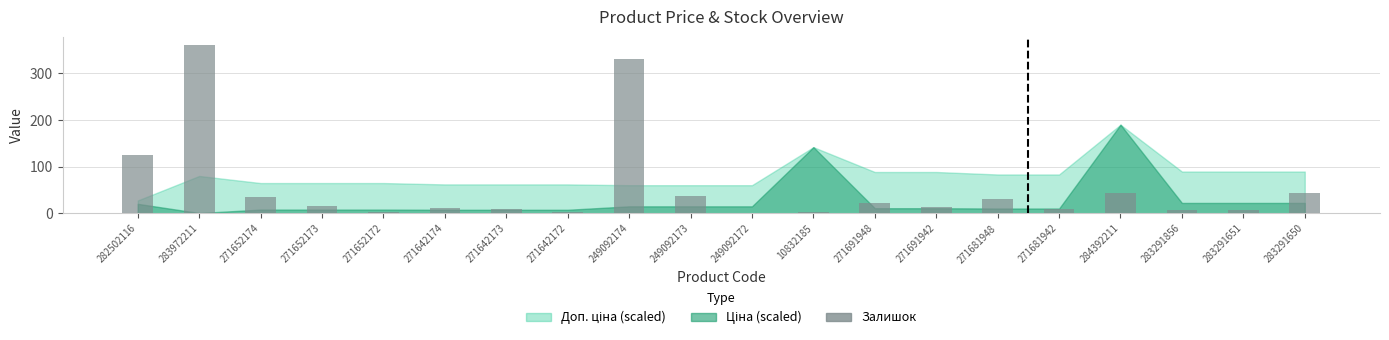

Is it true that the value at 271642174 is 11?

True